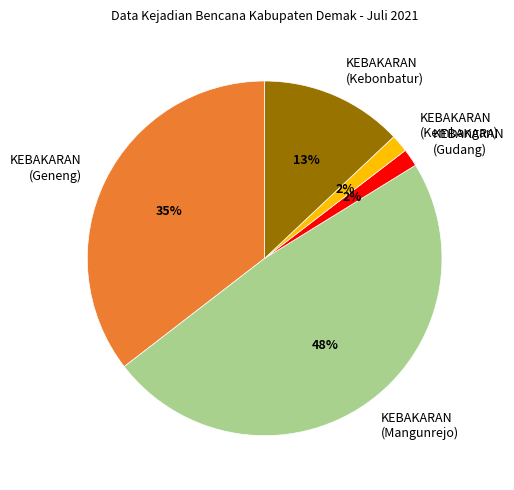

Does KEBAKARAN (Gudang) account for over 50% of the chart?

No